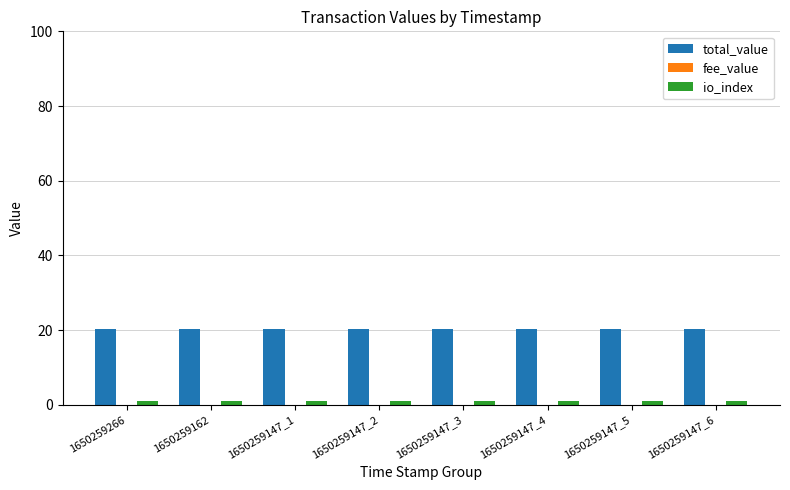

Is it true that total_value equals 20.4 at 1650259266?

True